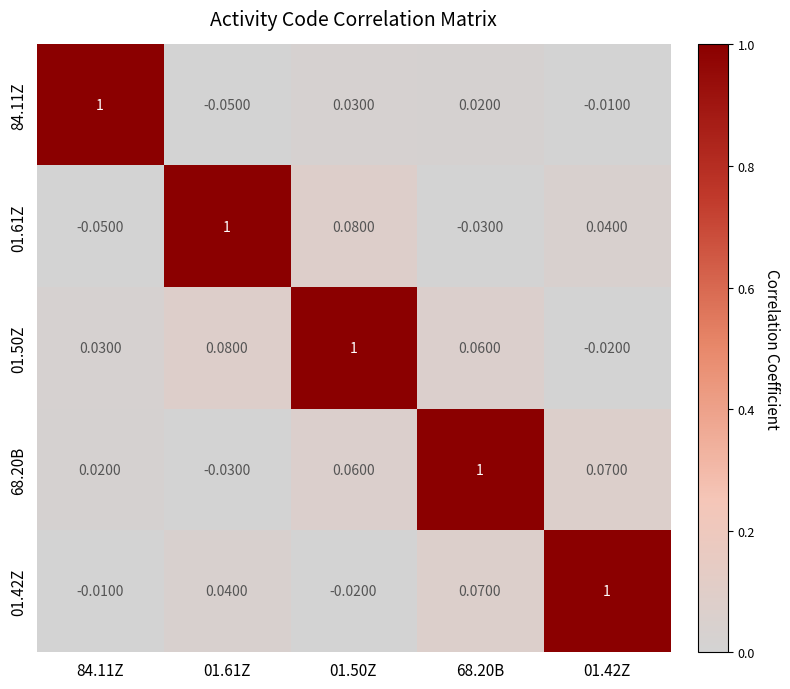

Is the value of 68.20B at 01.42Z greater than the value of 01.42Z at 01.50Z?

Yes